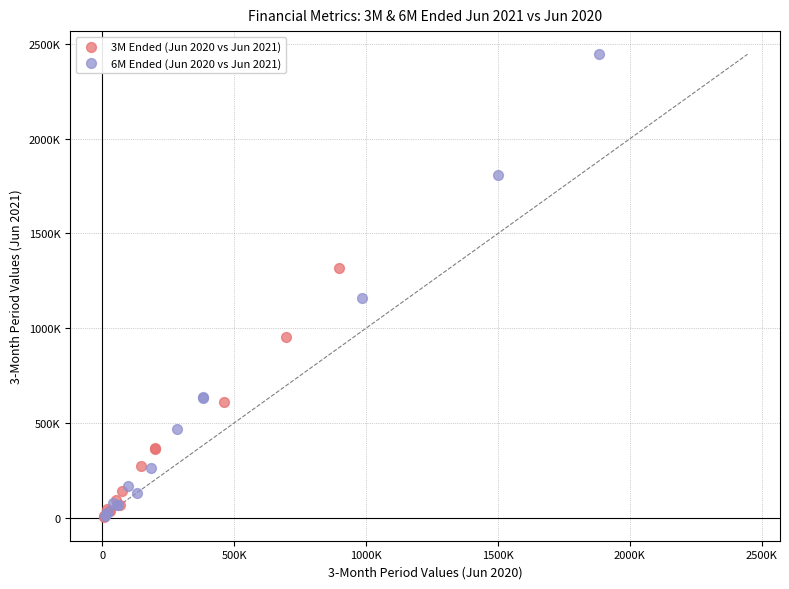

What are all the series names shown in the legend?

3M Ended (Jun 2020 vs Jun 2021), 6M Ended (Jun 2020 vs Jun 2021)